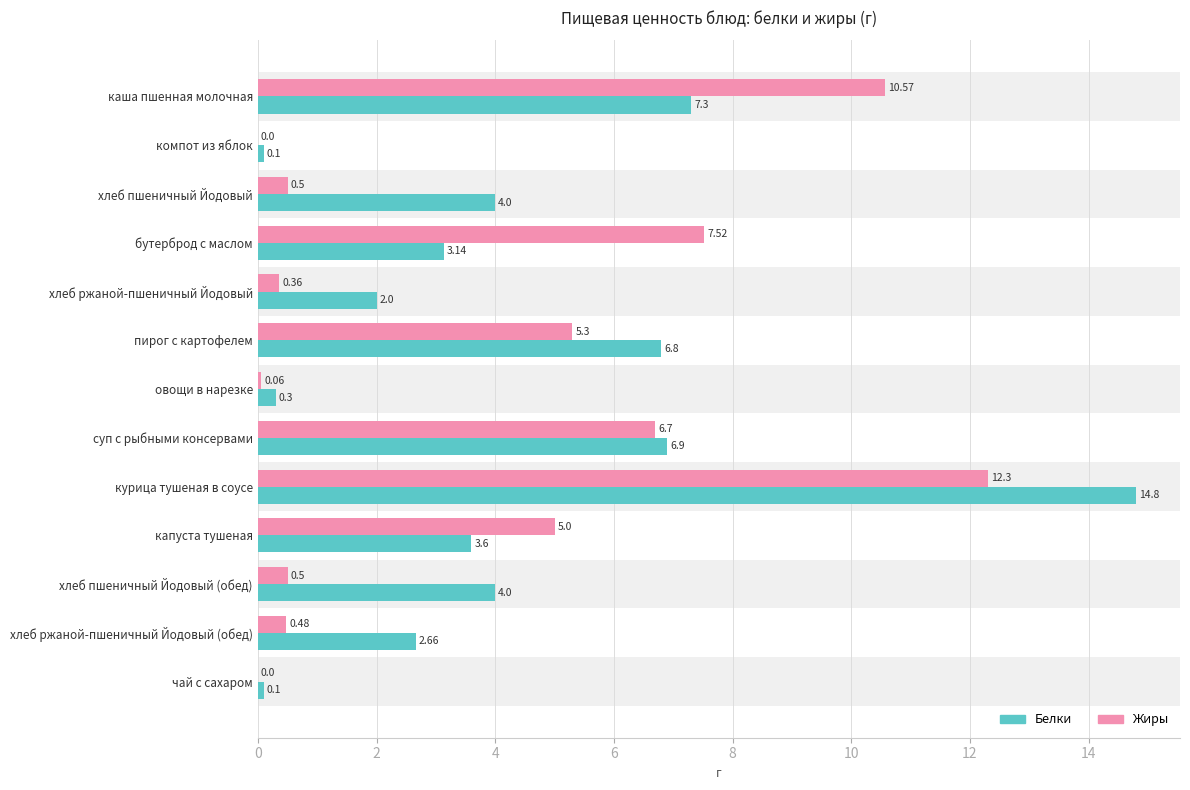

Which series has the largest range (max minus min)?

Белки